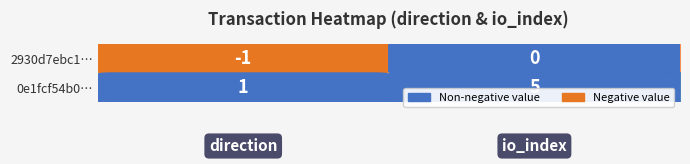

List the series in order of their peak value, highest first.

0e1fcf54b0…, 2930d7ebc1…